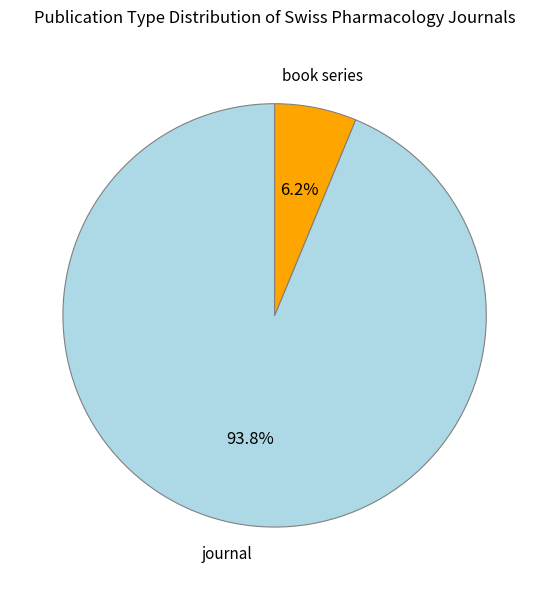

True or false: journal accounts for 94% of the total.

True